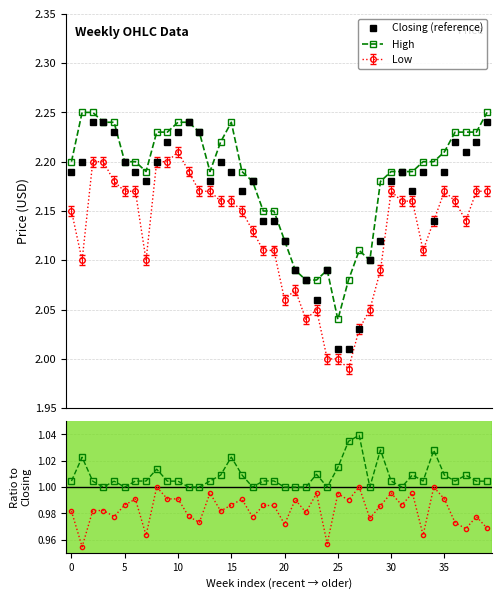

True or false: High has more than 0 interior local peaks.

True